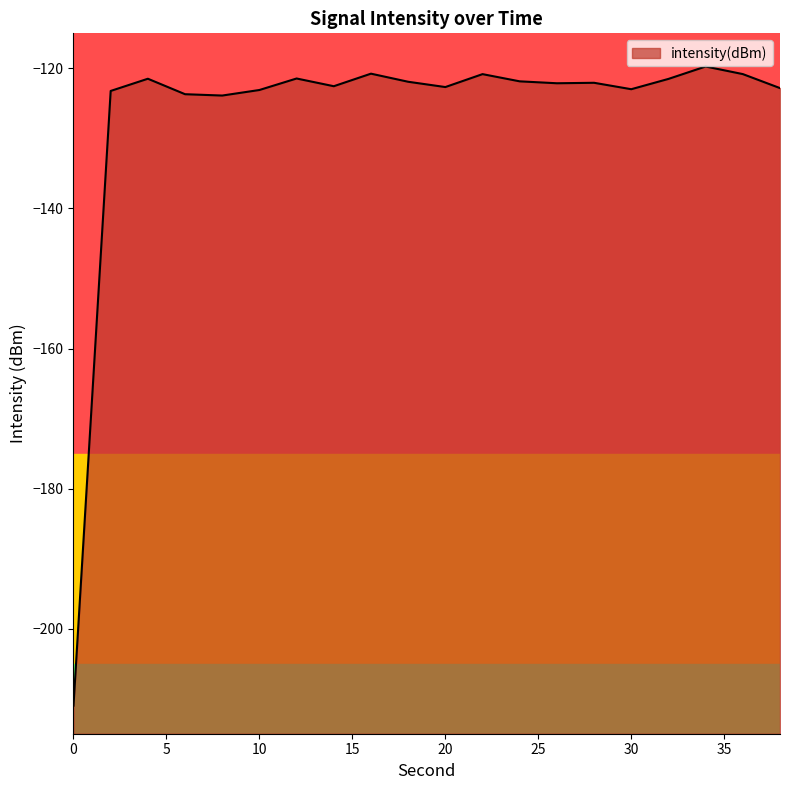

The chart shows a value of -120.8 at 36. True or false?

True